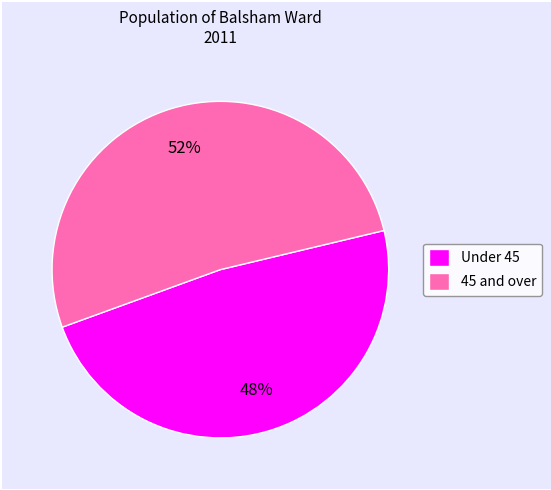

To the nearest percent, what is the difference between the 45 and over and Under 45 slice percentages?

4%